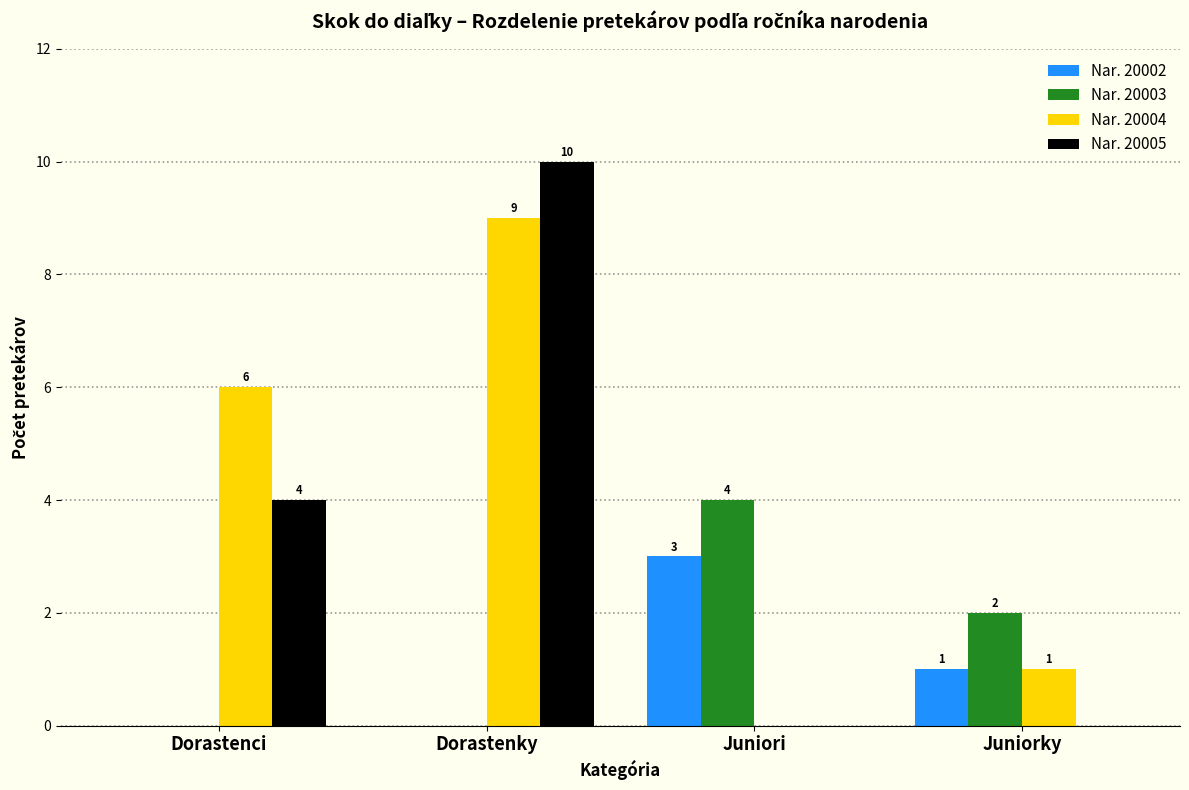

Reading right to left, what are all the values shown in this chart?

Nar. 20002: Juniorky=1	Juniori=3	Dorastenky=0	Dorastenci=0
Nar. 20003: Juniorky=2	Juniori=4	Dorastenky=0	Dorastenci=0
Nar. 20004: Juniorky=1	Juniori=0	Dorastenky=9	Dorastenci=6
Nar. 20005: Juniorky=0	Juniori=0	Dorastenky=10	Dorastenci=4